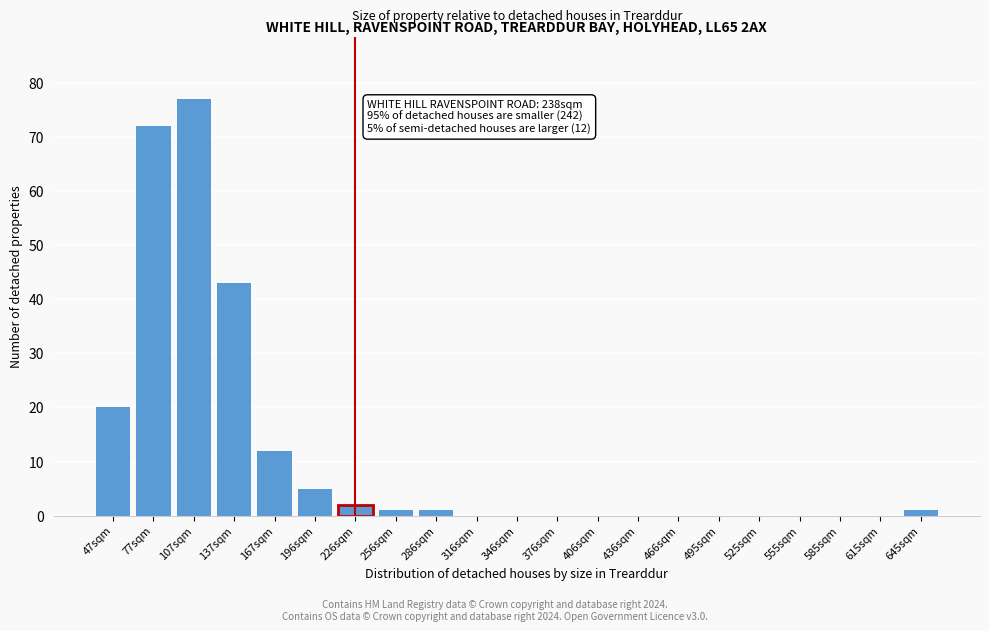

Reading left to right, list all the values displayed in this chart.

47sqm=20	77sqm=72	107sqm=77	137sqm=43	167sqm=12	196sqm=5	226sqm=2	256sqm=1	286sqm=1	316sqm=0	346sqm=0	376sqm=0	406sqm=0	436sqm=0	466sqm=0	495sqm=0	525sqm=0	555sqm=0	585sqm=0	615sqm=0	645sqm=1